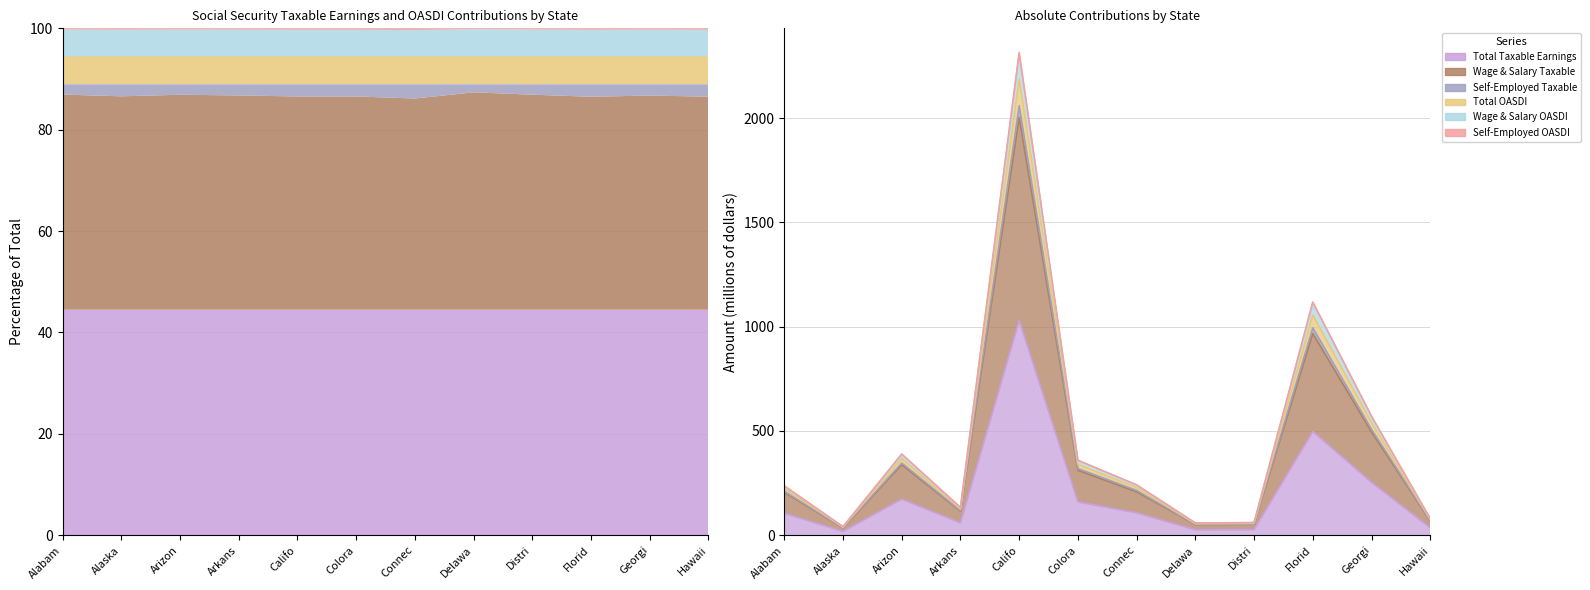

What is the greatest value displayed?

2314.4